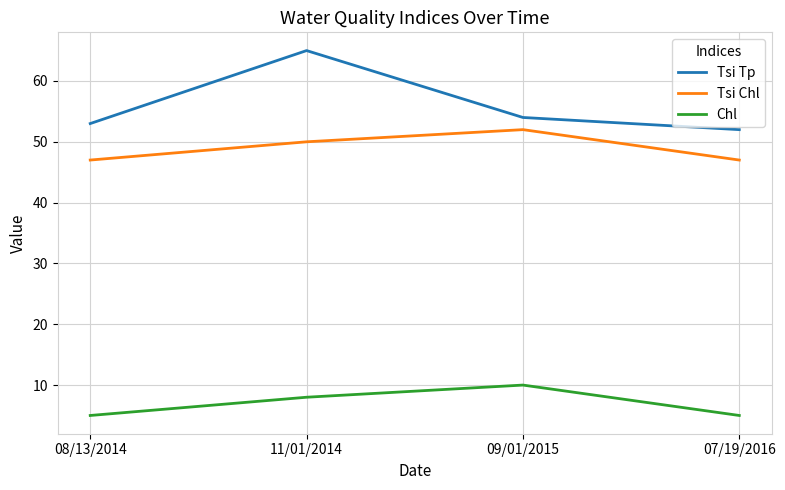

True or false: Tsi Tp and Tsi Chl intersect in this chart.

False